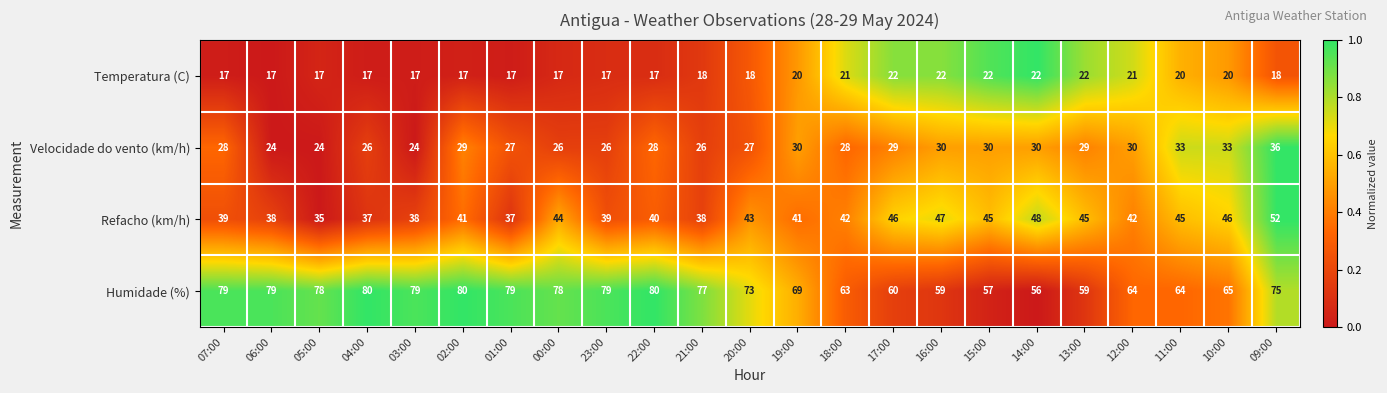

Is the value of Velocidade do vento (km/h) at 13:00 greater than the value of Humidade (%) at 03:00?

No